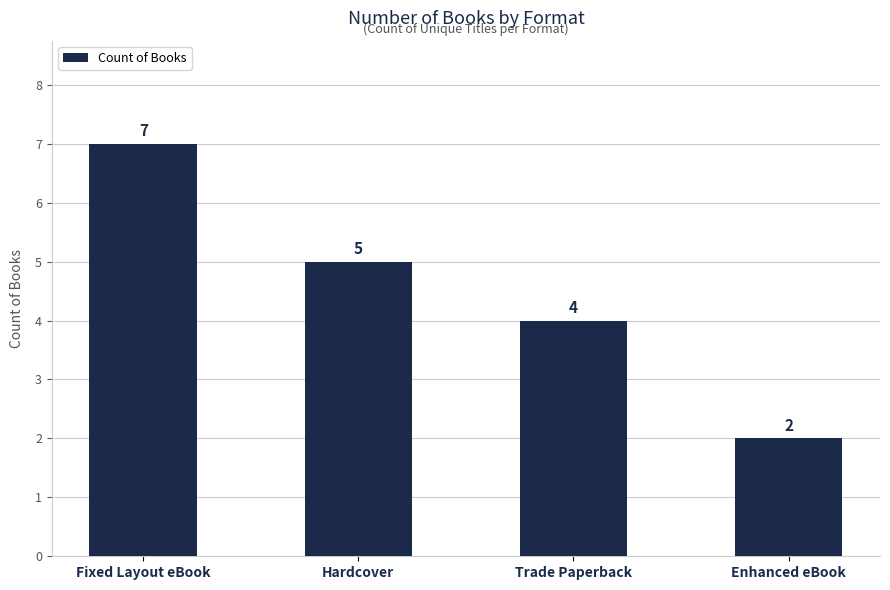

True or false: the data shows 1 at Enhanced eBook.

False